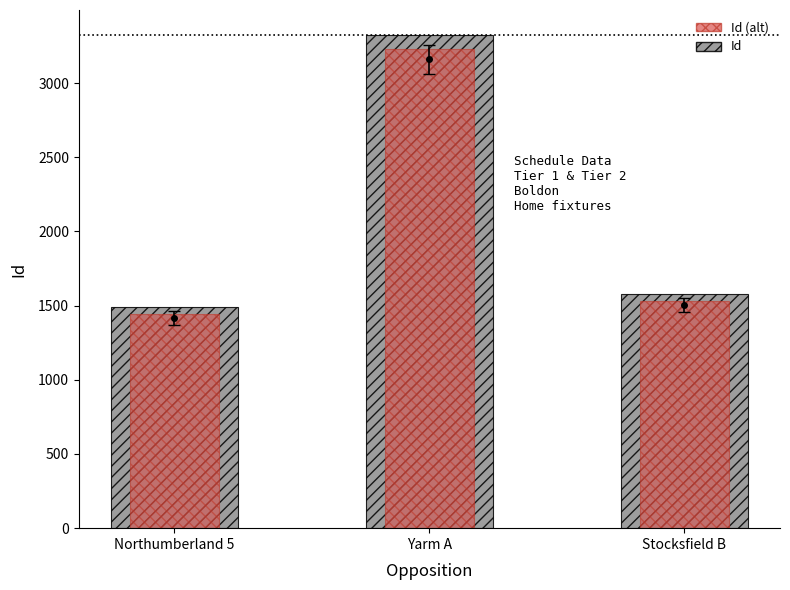

Rank the categories by Id (alt) value from highest to lowest.

Yarm A, Stocksfield B, Northumberland 5